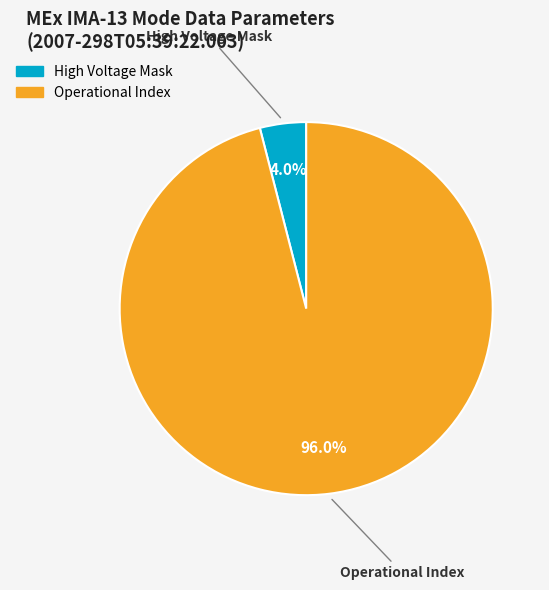

Count the number of slices in the pie.

2